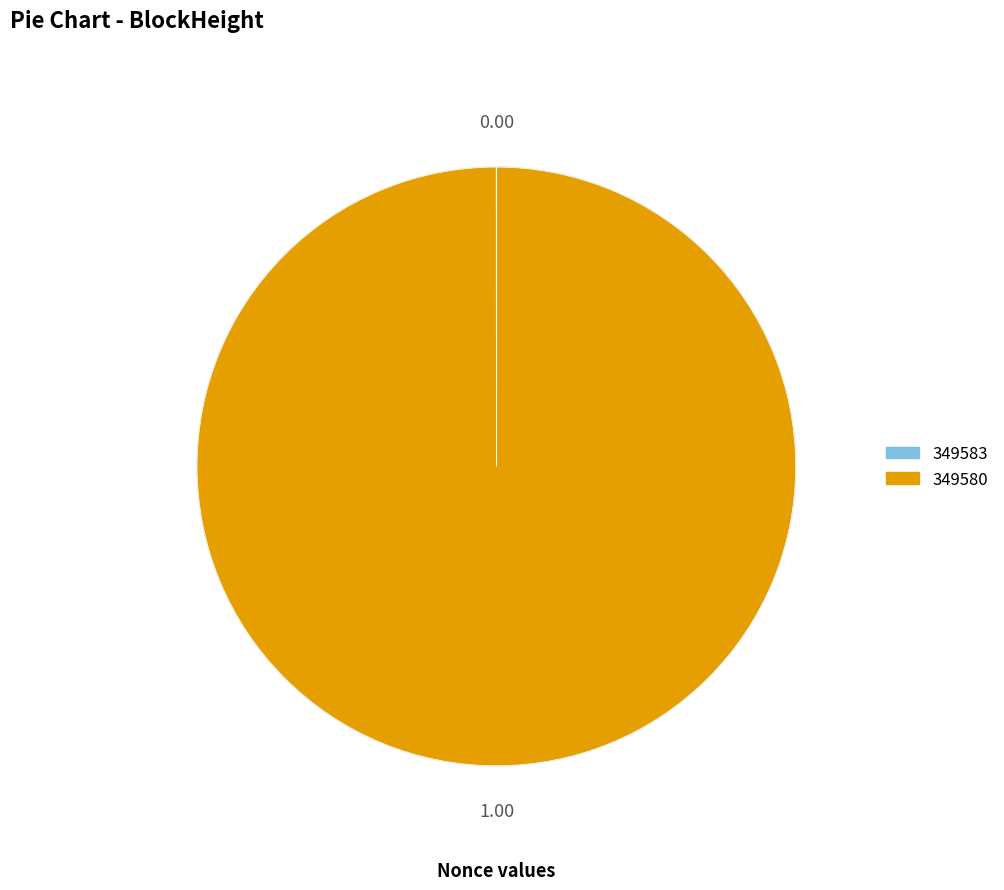

Does any single category account for the majority?

Yes